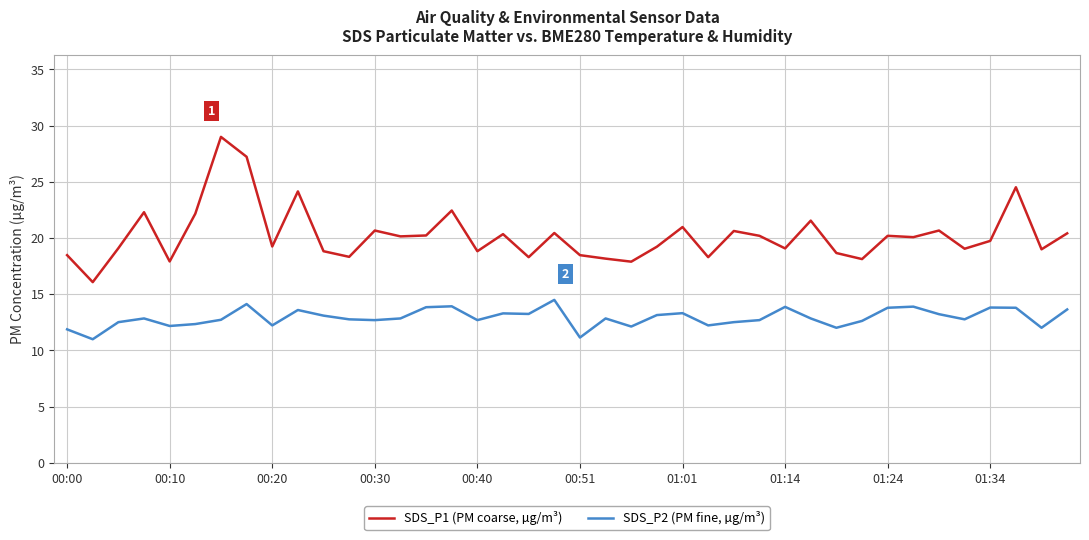

List the series in order of their overall mean, highest first.

SDS_P1 (PM coarse, µg/m³), SDS_P2 (PM fine, µg/m³)